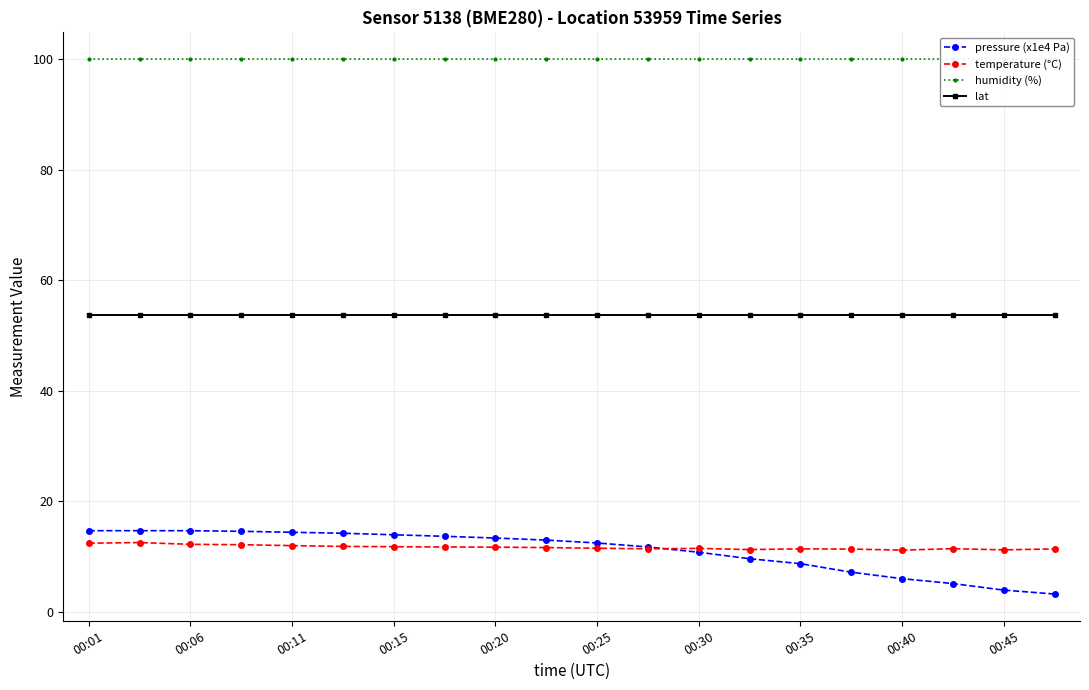

Which series changed the most between 00:01 and 00:45?

pressure (x1e4 Pa)